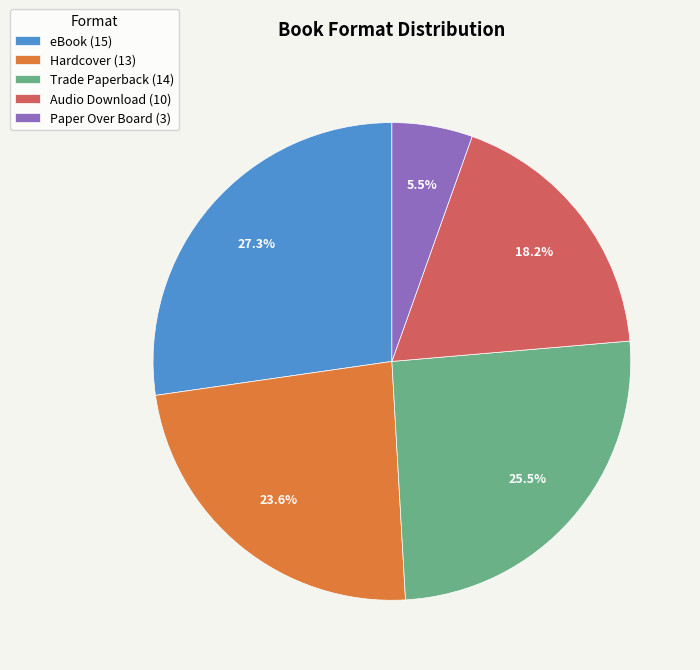

Do Trade Paperback and Audio Download together represent more than half of the pie?

No